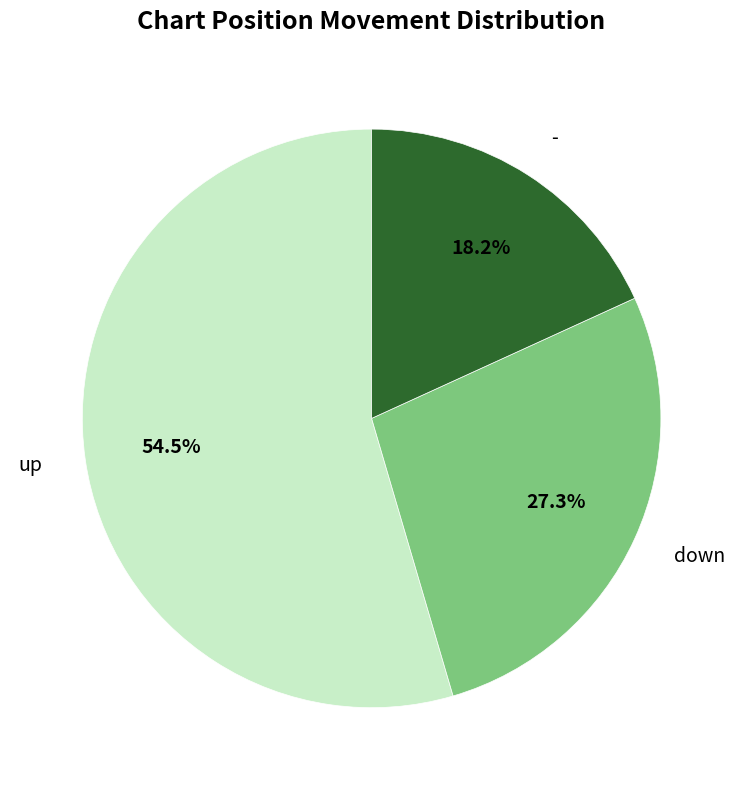

What is the smallest slice in the pie chart?

-